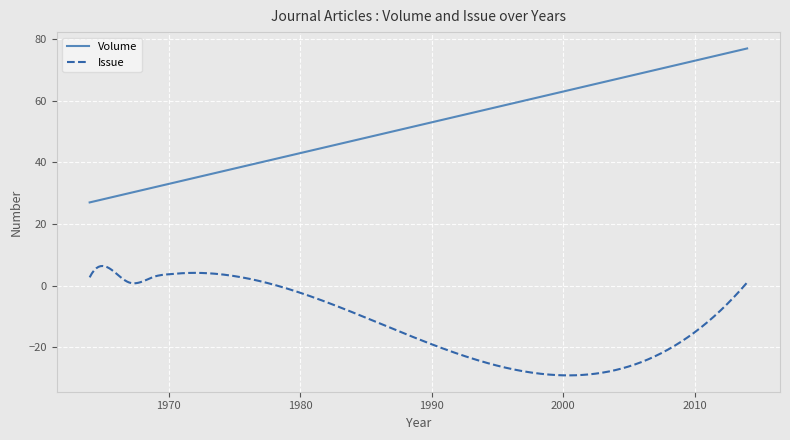

What is the minimum value for Volume?

27.0